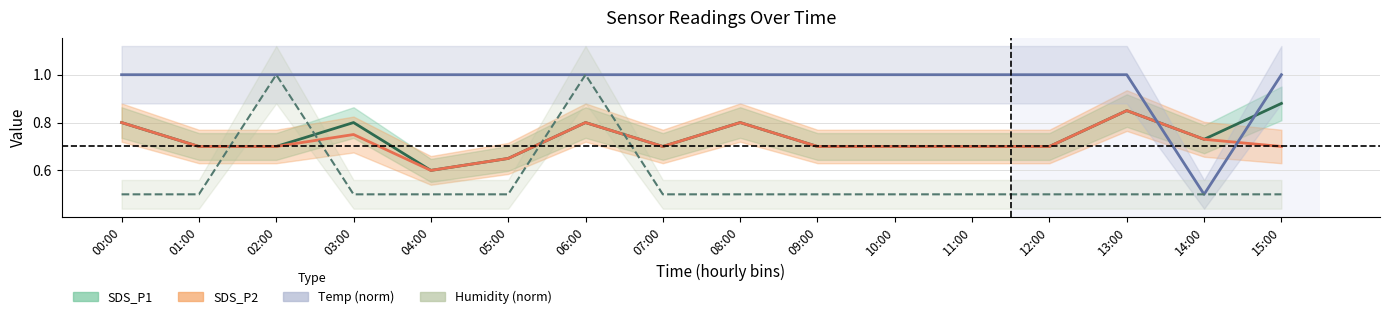

Which label corresponds to the largest value in the chart?

00:00